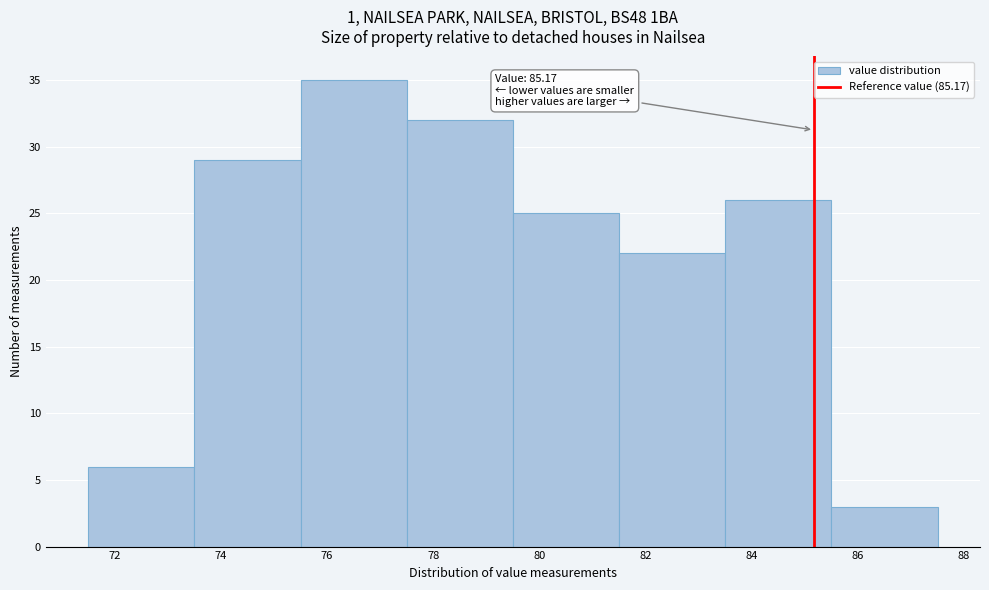

Over which range of the x-axis is the bar tallest?

75.5 to 77.5